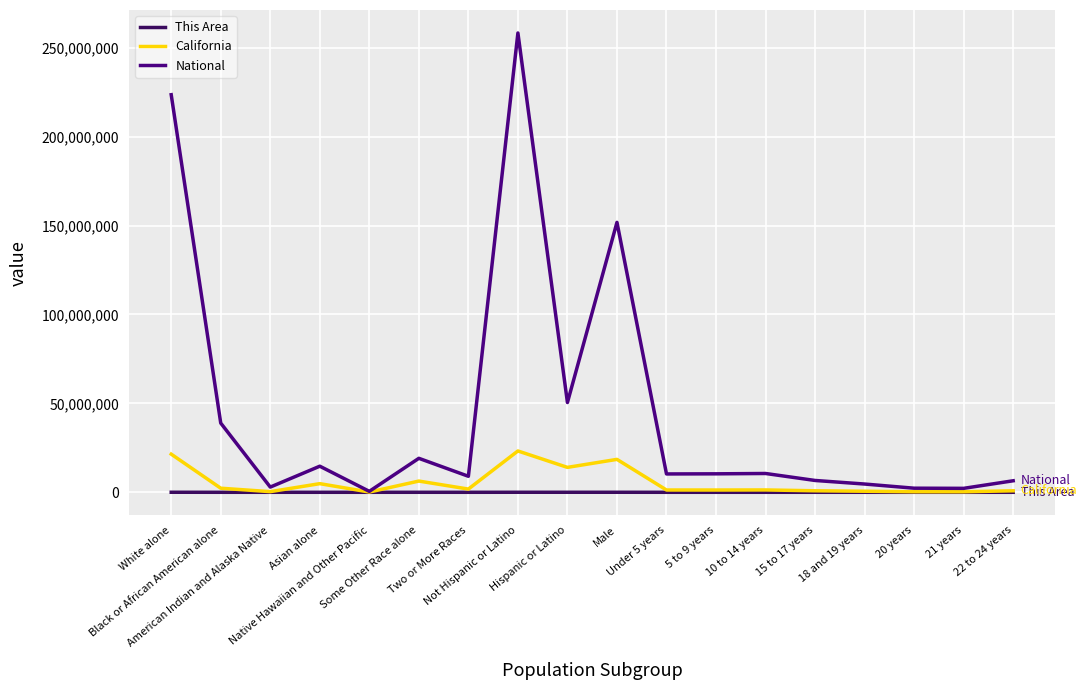

What is the sum of all California values?

99821143